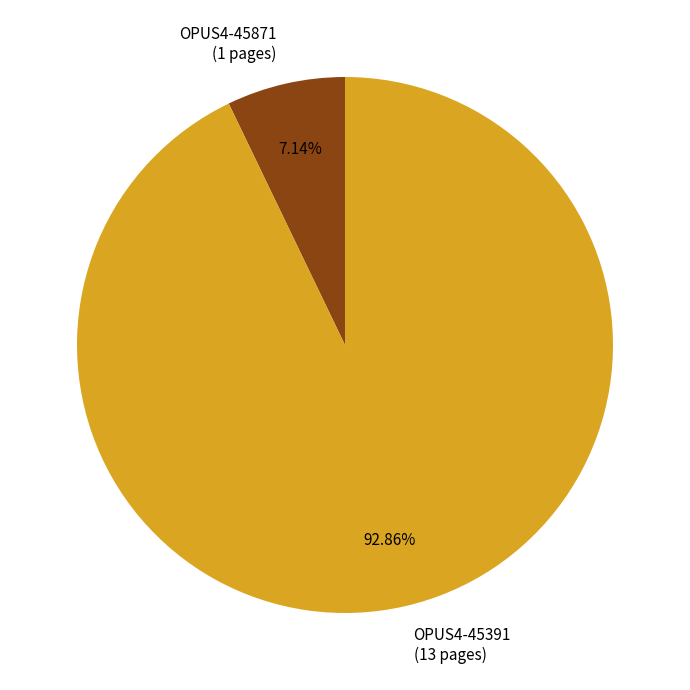

Do OPUS4-45391 and OPUS4-45871 together represent more than half of the pie?

Yes